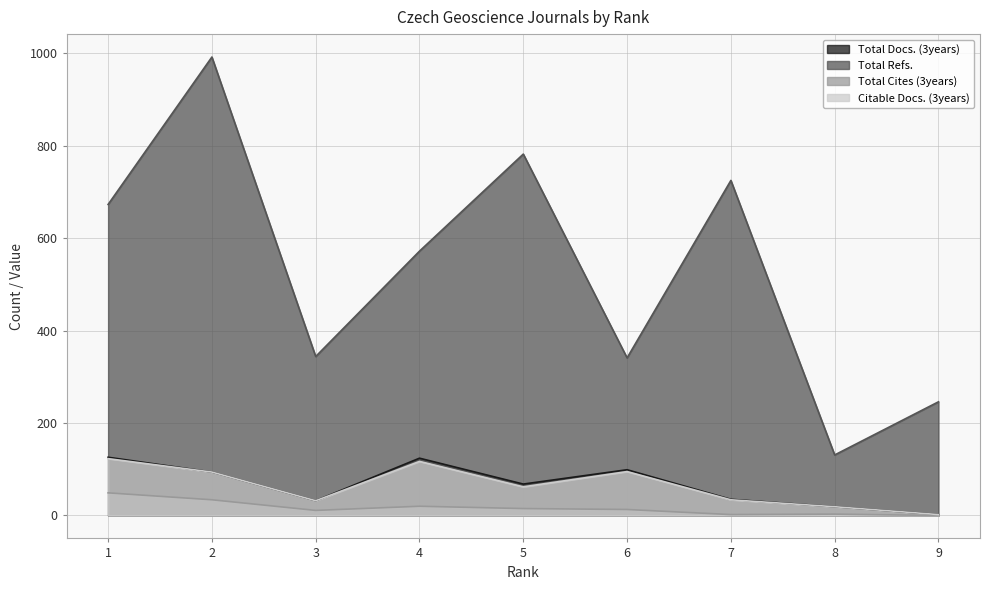

What is the value of the Total Cites (3years) point at the 1st from the left?

49